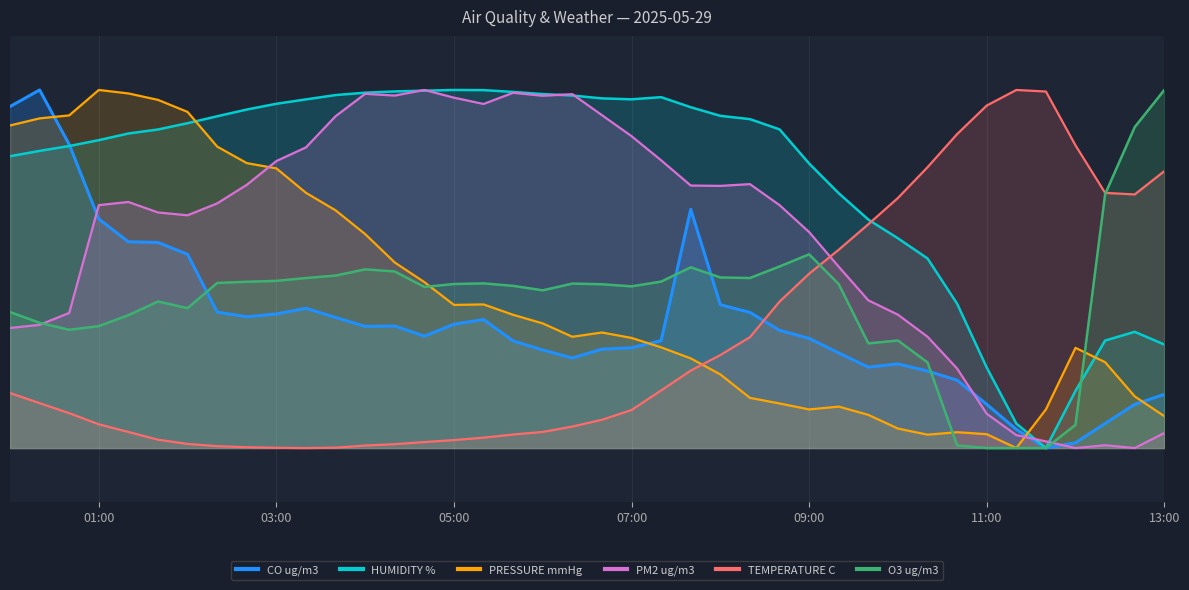

In CO ug/m3, how many points are higher than both neighbors (excluding endpoints)?

6